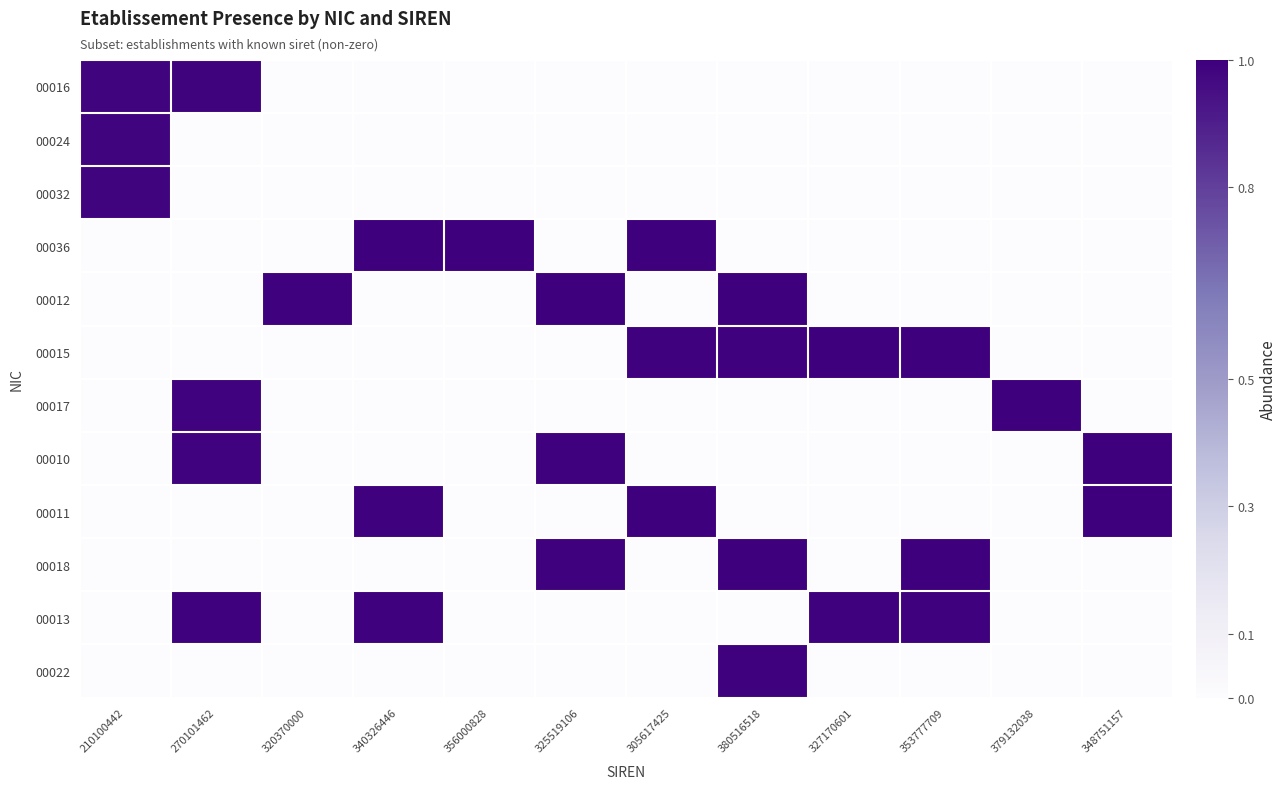

Reading left to right, what are all the values shown in this chart?

00016: 210100442=1.0	270101462=1.0	320370000=0.0	340326446=0.0	356000828=0.0	325519106=0.0	305617425=0.0	380516518=0.0	327170601=0.0	353777709=0.0	379132038=0.0	348751157=0.0
00024: 210100442=1.0	270101462=0.0	320370000=0.0	340326446=0.0	356000828=0.0	325519106=0.0	305617425=0.0	380516518=0.0	327170601=0.0	353777709=0.0	379132038=0.0	348751157=0.0
00032: 210100442=1.0	270101462=0.0	320370000=0.0	340326446=0.0	356000828=0.0	325519106=0.0	305617425=0.0	380516518=0.0	327170601=0.0	353777709=0.0	379132038=0.0	348751157=0.0
00036: 210100442=0.0	270101462=0.0	320370000=0.0	340326446=1.0	356000828=1.0	325519106=0.0	305617425=1.0	380516518=0.0	327170601=0.0	353777709=0.0	379132038=0.0	348751157=0.0
00012: 210100442=0.0	270101462=0.0	320370000=1.0	340326446=0.0	356000828=0.0	325519106=1.0	305617425=0.0	380516518=1.0	327170601=0.0	353777709=0.0	379132038=0.0	348751157=0.0
00015: 210100442=0.0	270101462=0.0	320370000=0.0	340326446=0.0	356000828=0.0	325519106=0.0	305617425=1.0	380516518=1.0	327170601=1.0	353777709=1.0	379132038=0.0	348751157=0.0
00017: 210100442=0.0	270101462=1.0	320370000=0.0	340326446=0.0	356000828=0.0	325519106=0.0	305617425=0.0	380516518=0.0	327170601=0.0	353777709=0.0	379132038=1.0	348751157=0.0
00010: 210100442=0.0	270101462=1.0	320370000=0.0	340326446=0.0	356000828=0.0	325519106=1.0	305617425=0.0	380516518=0.0	327170601=0.0	353777709=0.0	379132038=0.0	348751157=1.0
00011: 210100442=0.0	270101462=0.0	320370000=0.0	340326446=1.0	356000828=0.0	325519106=0.0	305617425=1.0	380516518=0.0	327170601=0.0	353777709=0.0	379132038=0.0	348751157=1.0
00018: 210100442=0.0	270101462=0.0	320370000=0.0	340326446=0.0	356000828=0.0	325519106=1.0	305617425=0.0	380516518=1.0	327170601=0.0	353777709=1.0	379132038=0.0	348751157=0.0
00013: 210100442=0.0	270101462=1.0	320370000=0.0	340326446=1.0	356000828=0.0	325519106=0.0	305617425=0.0	380516518=0.0	327170601=1.0	353777709=1.0	379132038=0.0	348751157=0.0
00022: 210100442=0.0	270101462=0.0	320370000=0.0	340326446=0.0	356000828=0.0	325519106=0.0	305617425=0.0	380516518=1.0	327170601=0.0	353777709=0.0	379132038=0.0	348751157=0.0